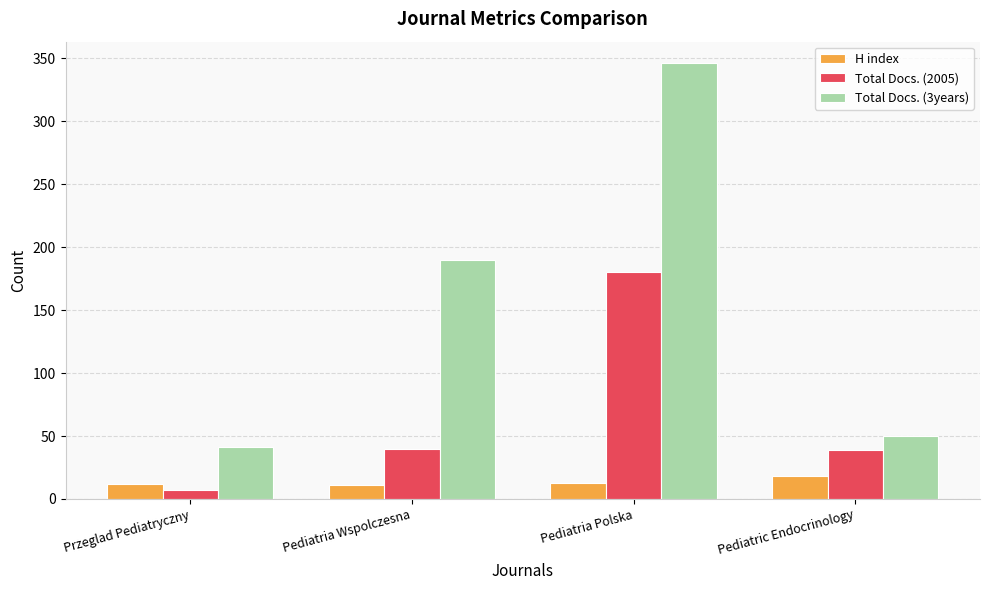

What is the difference between the Total Docs. (3years) values at Pediatric Endocrinology and Pediatria Wspolczesna?

140